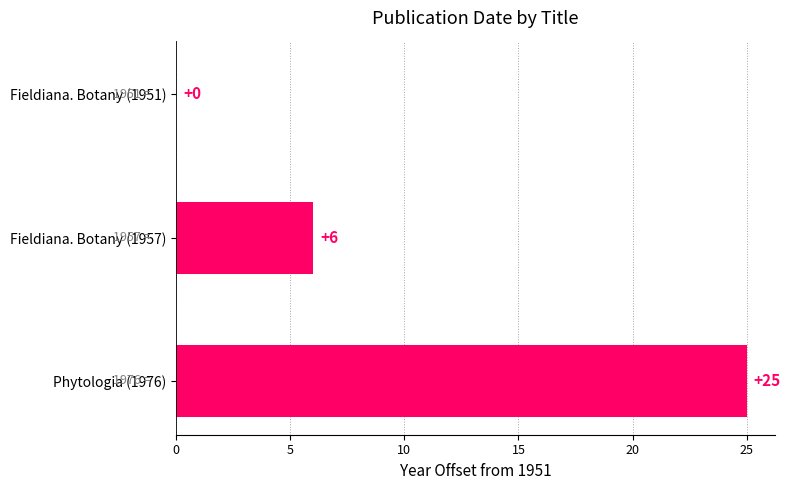

Count the number of categories in the chart.

3